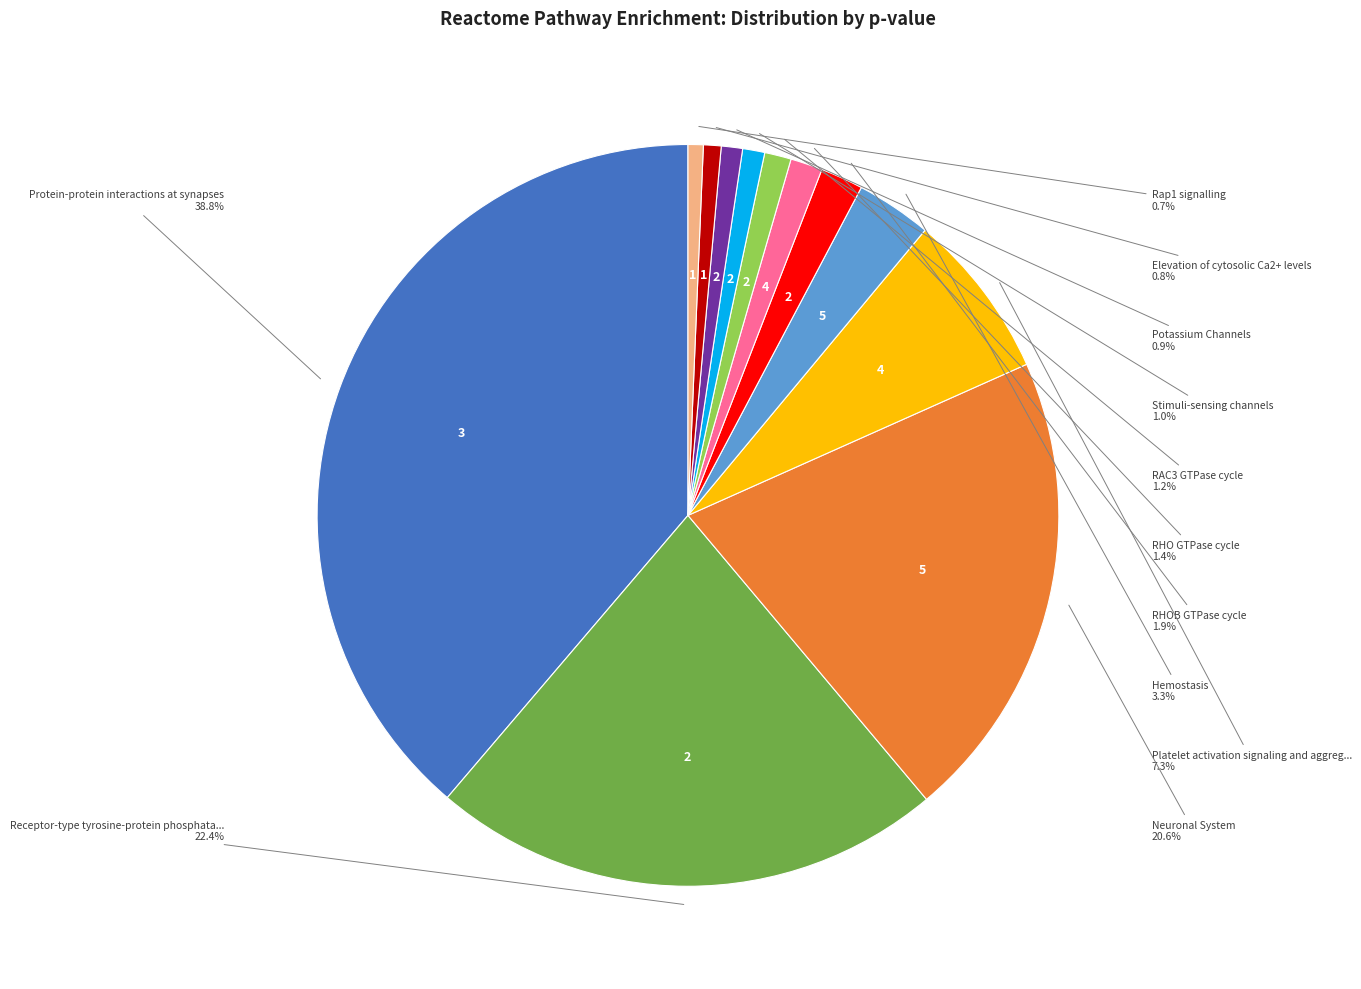

How many slices are in this pie chart?

12